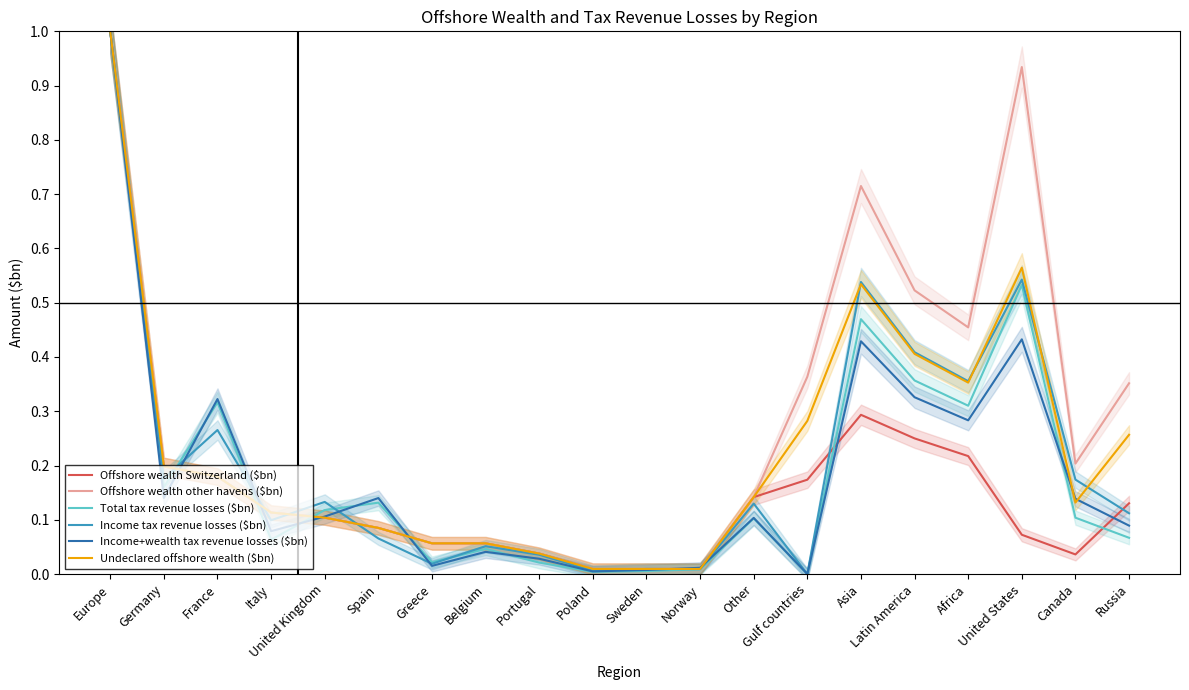

What are all the series names shown in the legend?

Offshore wealth Switzerland ($bn), Offshore wealth other havens ($bn), Total tax revenue losses ($bn), Income tax revenue losses ($bn), Income+wealth tax revenue losses ($bn), Undeclared offshore wealth ($bn)